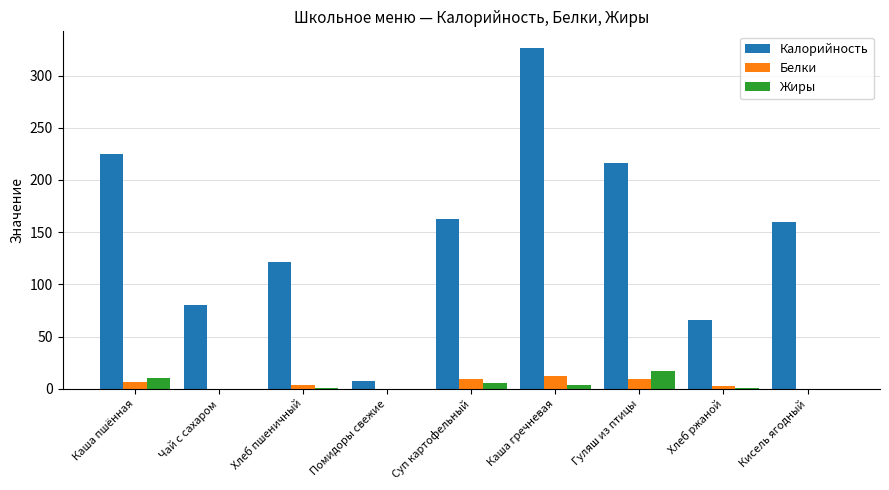

The value of Жиры at Гуляш из птицы is 17.0. True or false?

True